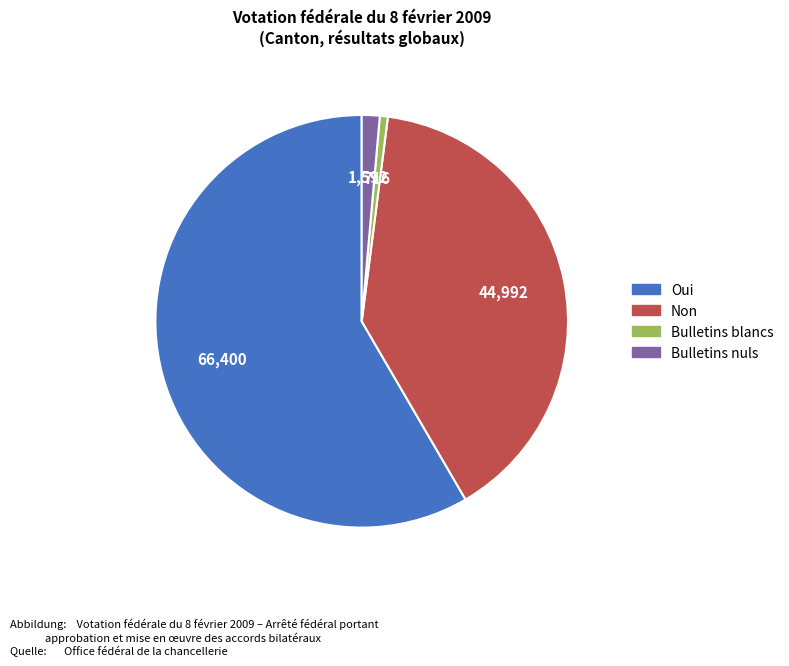

Between Bulletins blancs and Non, which is larger?

Non